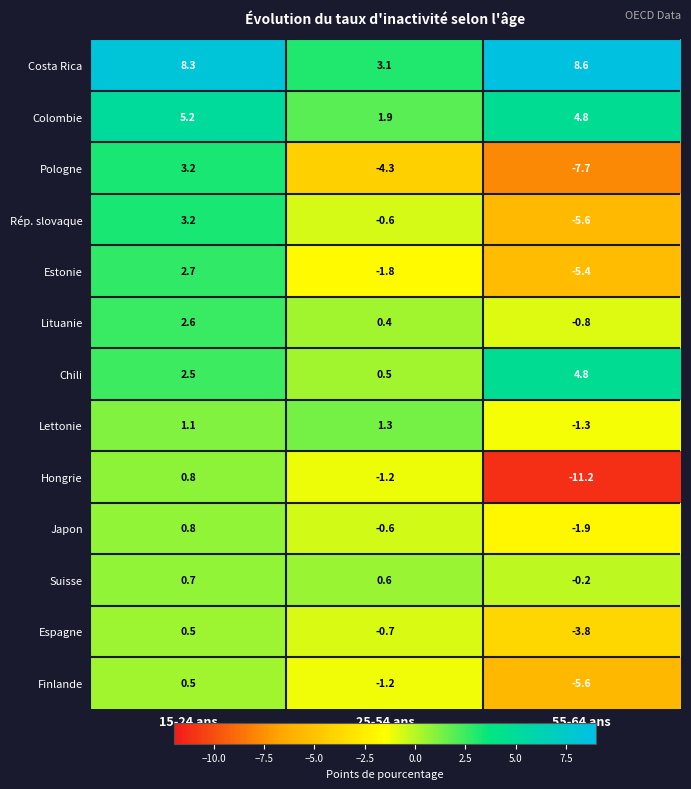

How many categories are shown in the chart?

3